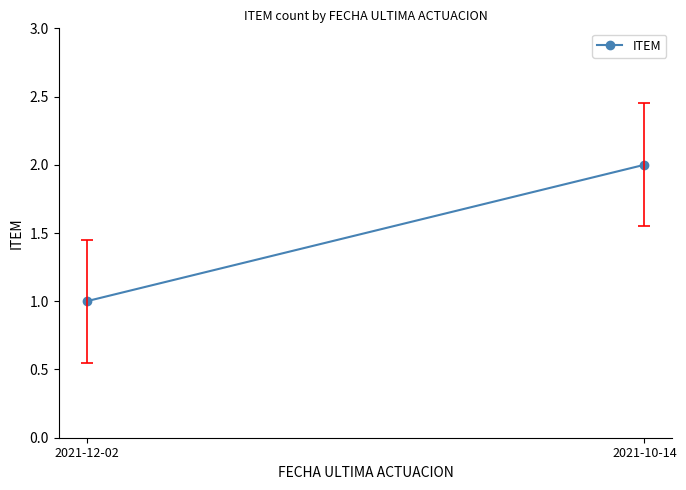

The value at 2021-12-02 is 0. True or false?

False